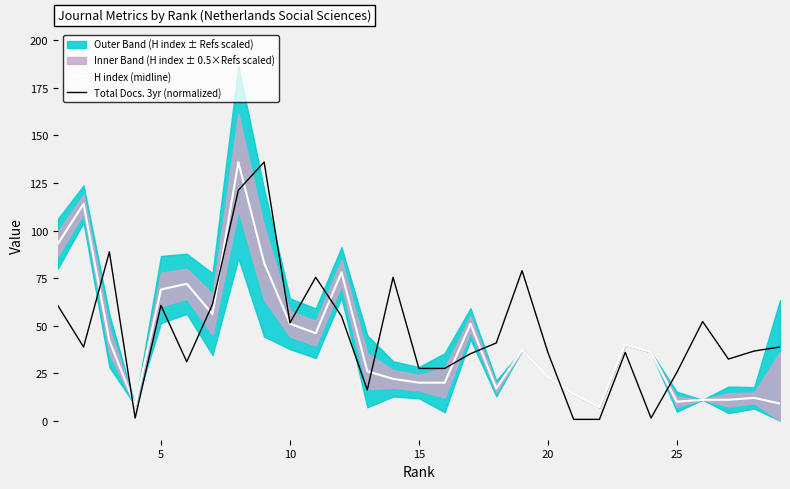

What is the minimum value for H index (midline)?

7.0